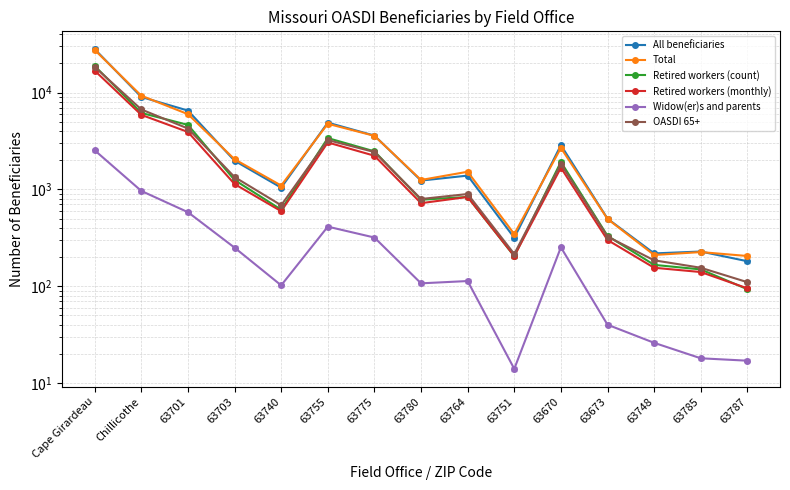

The value of All beneficiaries at 63673 is 498. True or false?

True